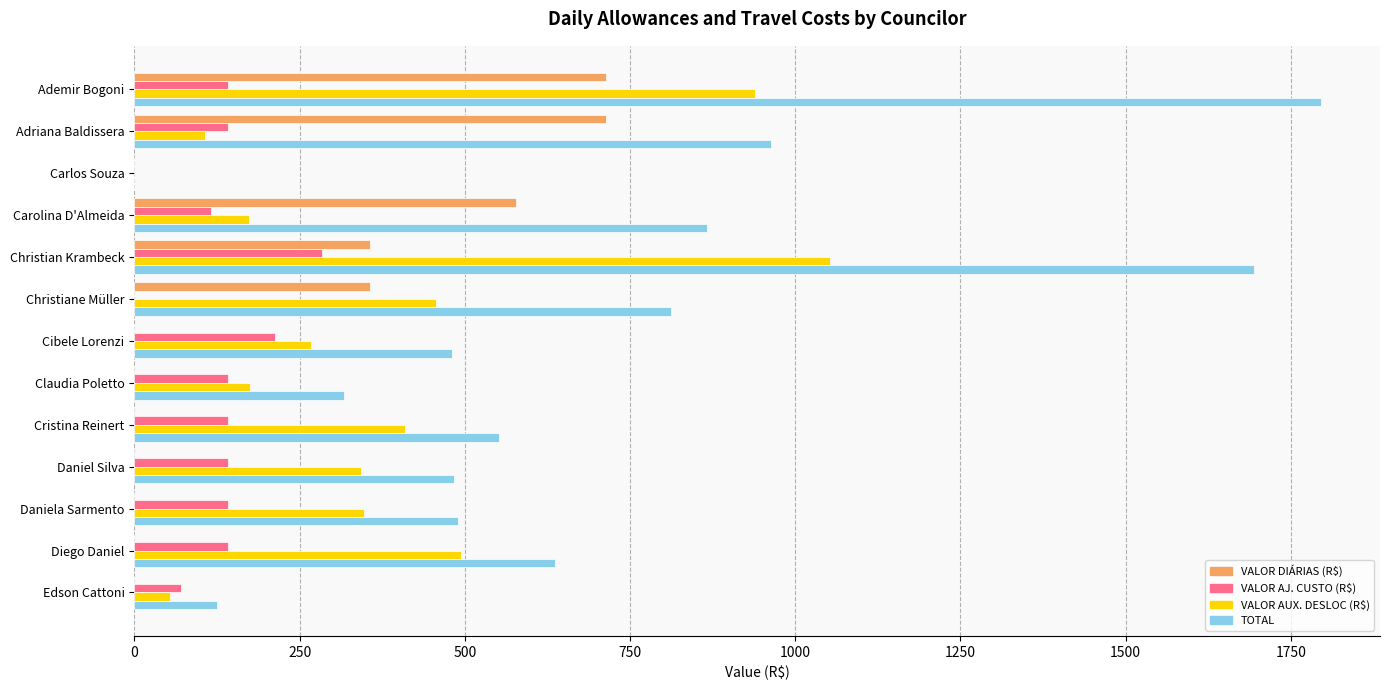

What is the sum of all TOTAL values?

9214.2